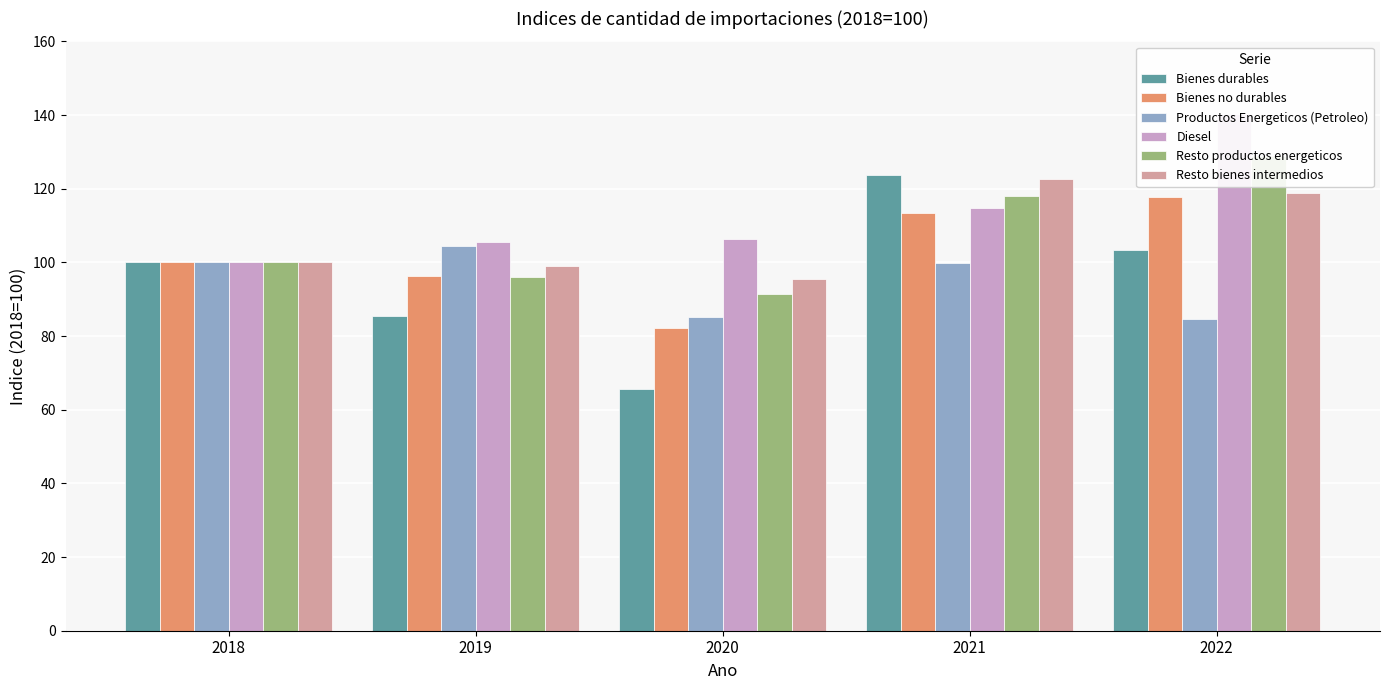

Are the bars horizontal?

No